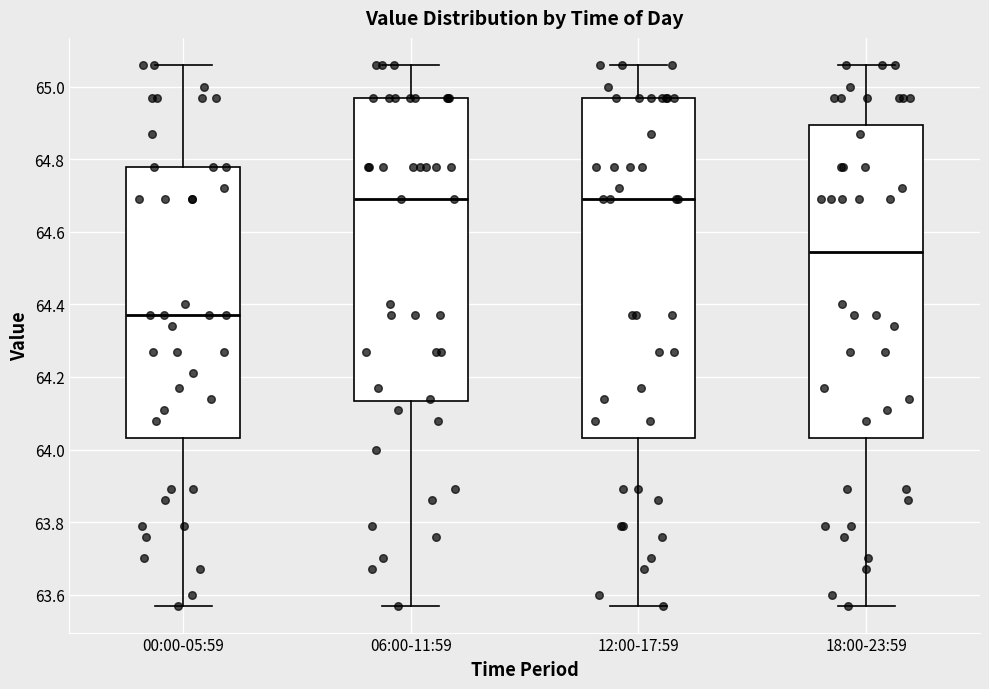

Reading left to right, read every box against the y-axis: the position of its median line, the range the box covers, and the ends of its whiskers. The values are not printed on the chart, so give them approximately, as read against the axis.

00:00-05:59: median 64.38, box 64.04 to 64.78, whiskers 63.58 to 65.06
06:00-11:59: median 64.70, box 64.14 to 64.98, whiskers 63.58 to 65.06
12:00-17:59: median 64.70, box 64.04 to 64.98, whiskers 63.58 to 65.06
18:00-23:59: median 64.54, box 64.04 to 64.90, whiskers 63.58 to 65.06